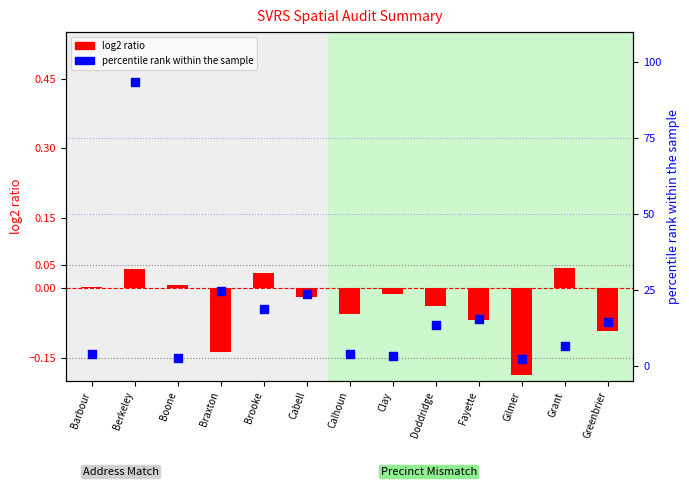

Which series reaches the minimum Y coordinate?

log2 ratio